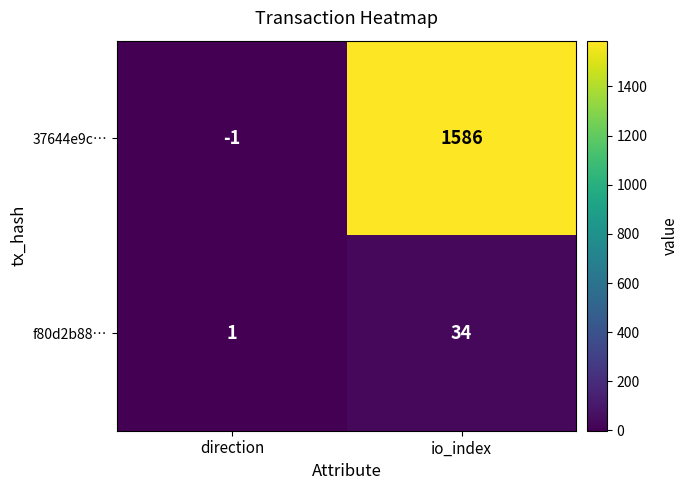

Which category has the lowest value across all series?

direction